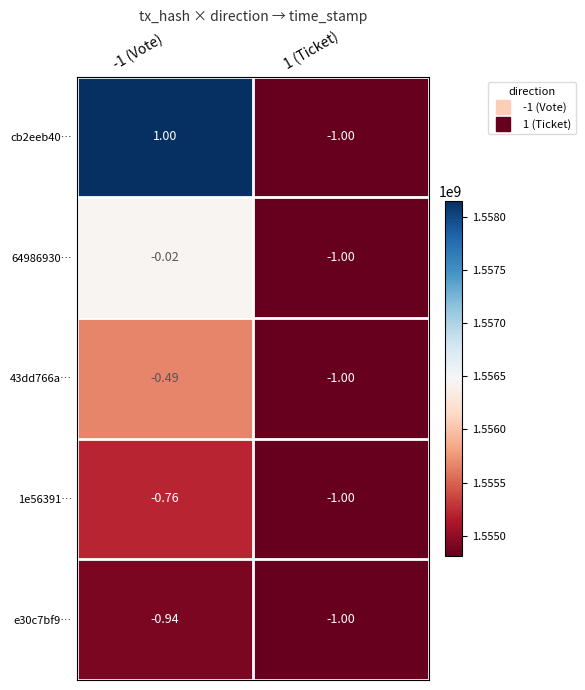

Which series has the widest spread of values?

cb2eeb40…